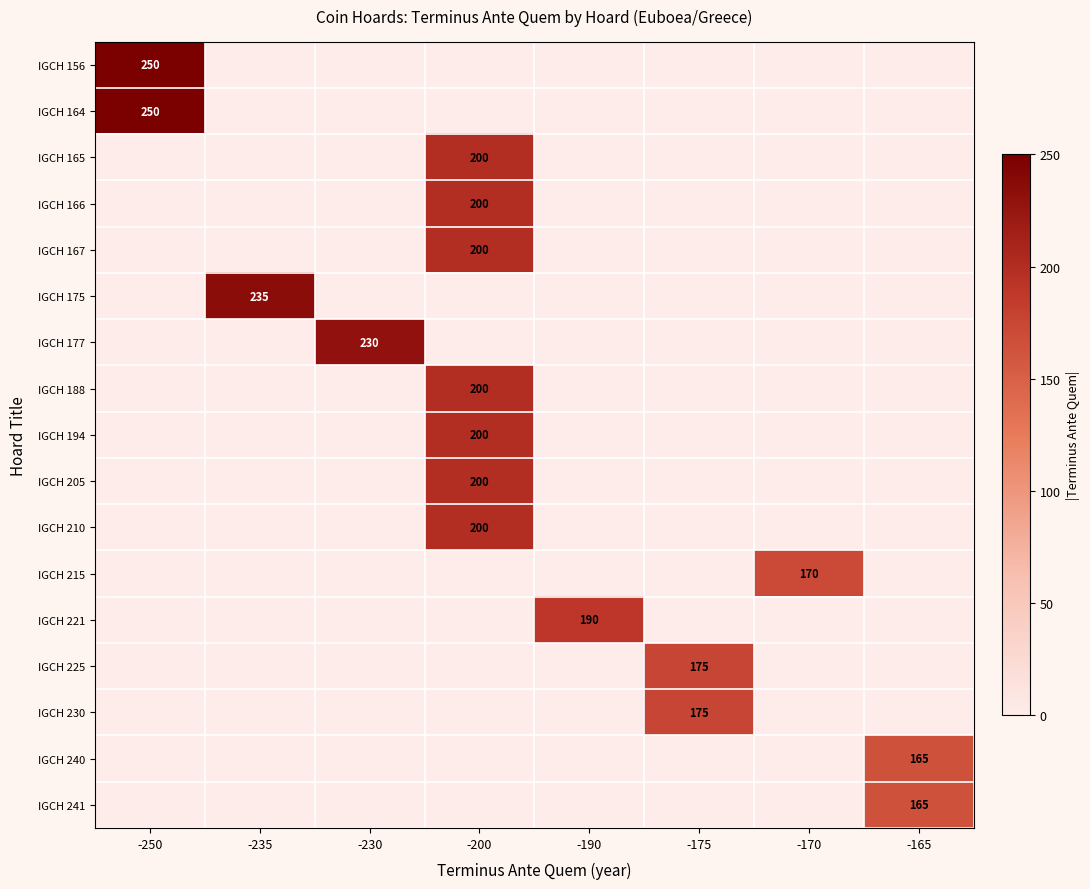

What is the sum of all IGCH 225 values?

175